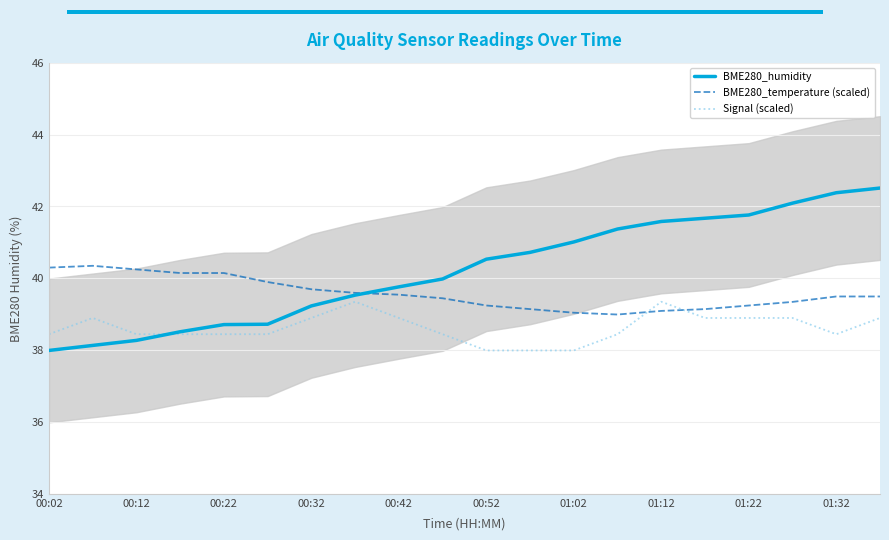

What is the minimum value for Signal (scaled)?

38.0